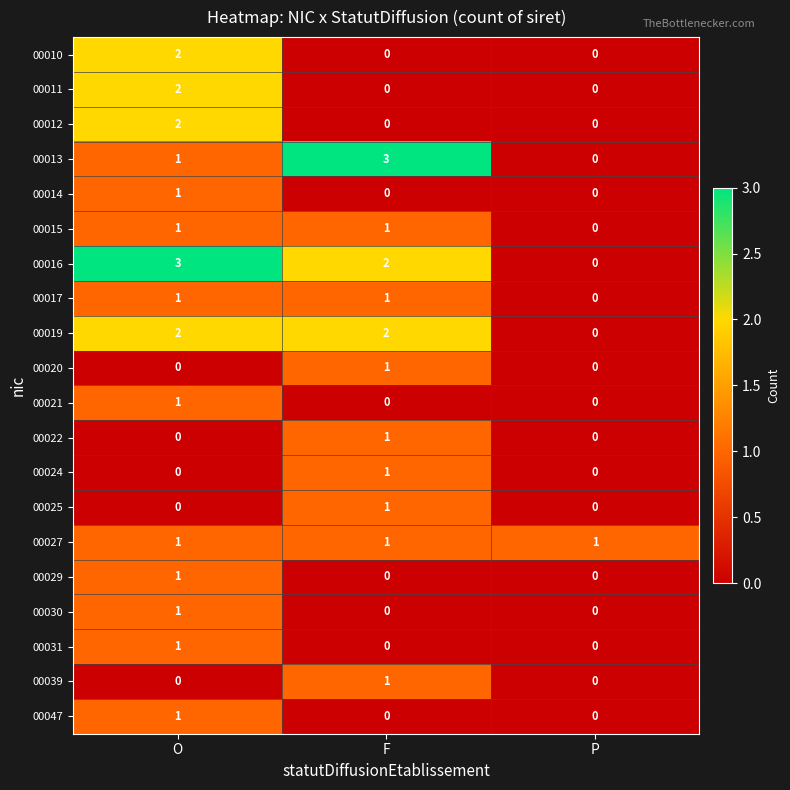

What is the difference between the highest and lowest values at O?

3